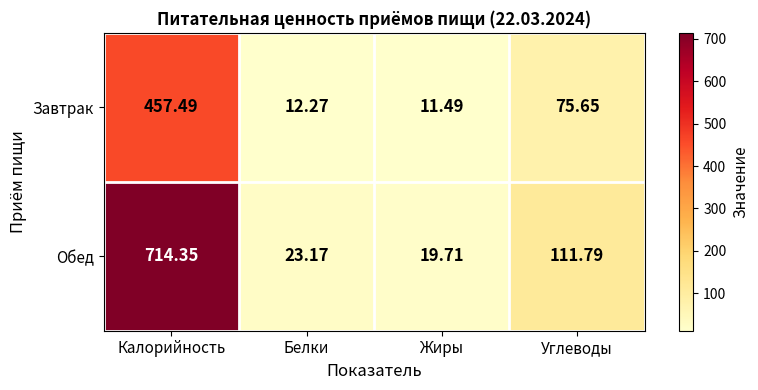

Where does the Обед series first go above 111?

Калорийность